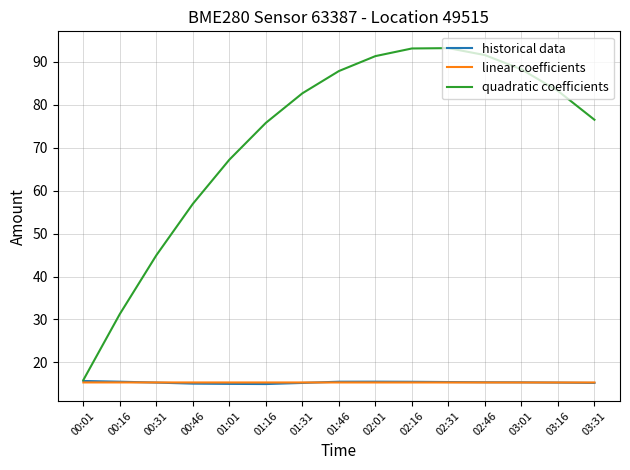

Between 01:16 and 02:31, which series saw the biggest shift?

quadratic coefficients